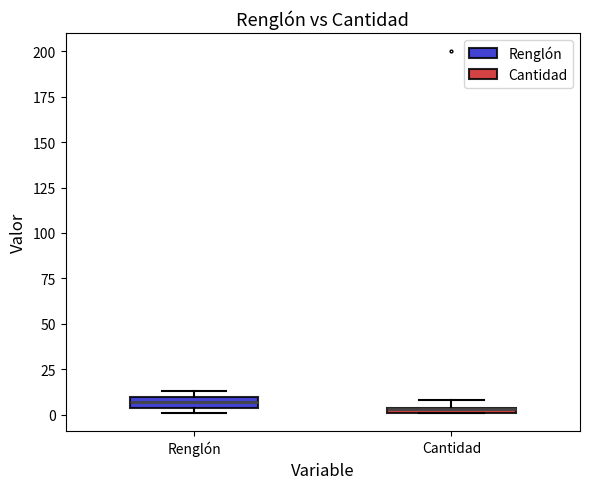

Where is the lower edge of the box for Renglón on the y-axis? The values are not printed on the chart, so give them approximately, as read against the axis.

5